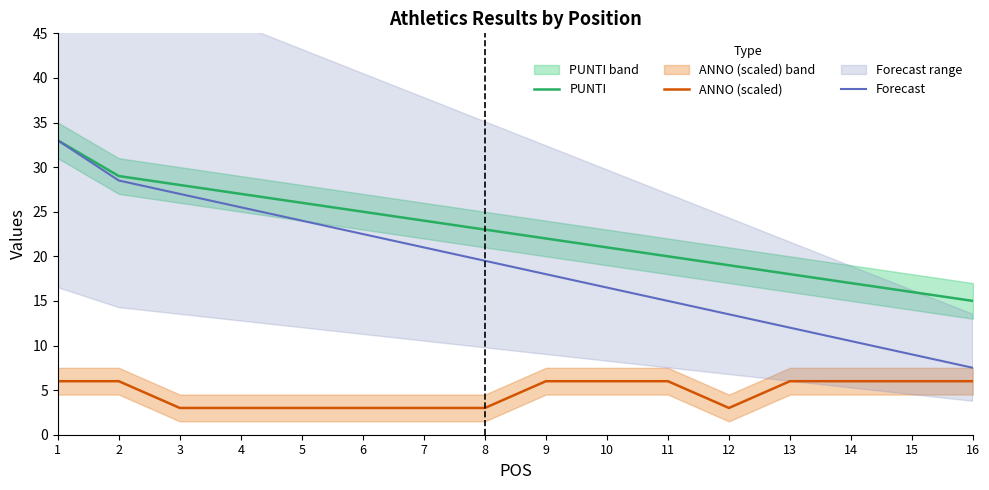

True or false: PUNTI and ANNO (scaled) cross at least once.

False